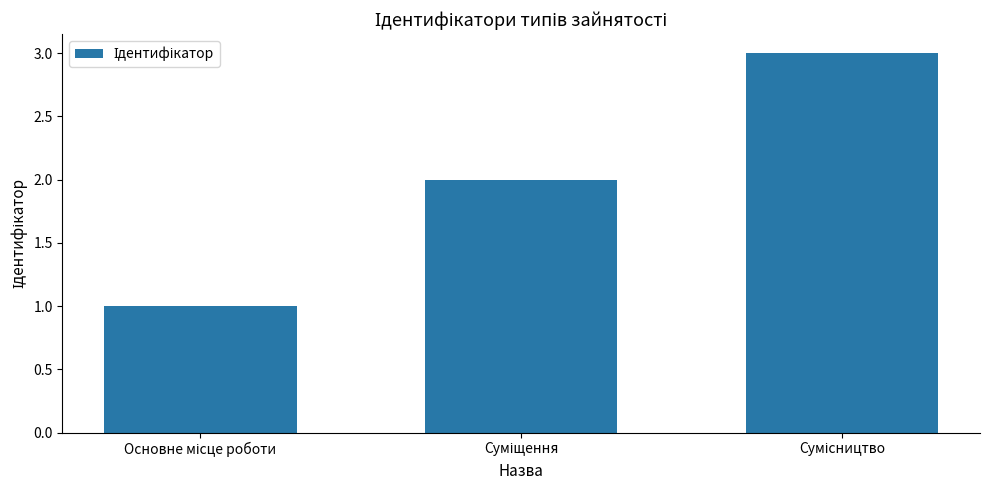

What is the sum of all values?

6